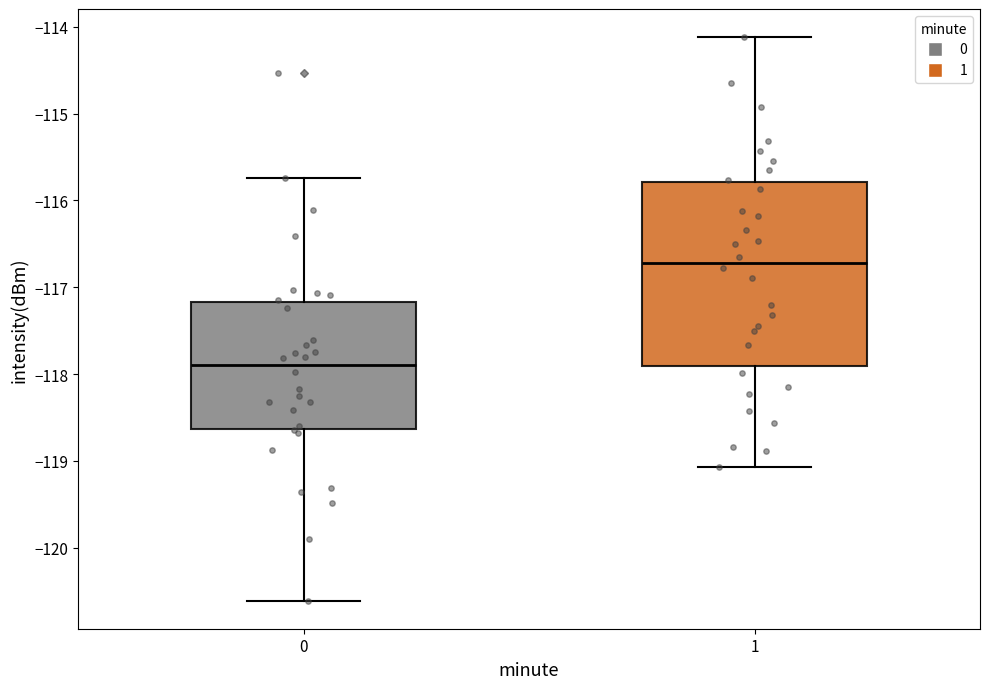

Which box has the lowest median line?

0